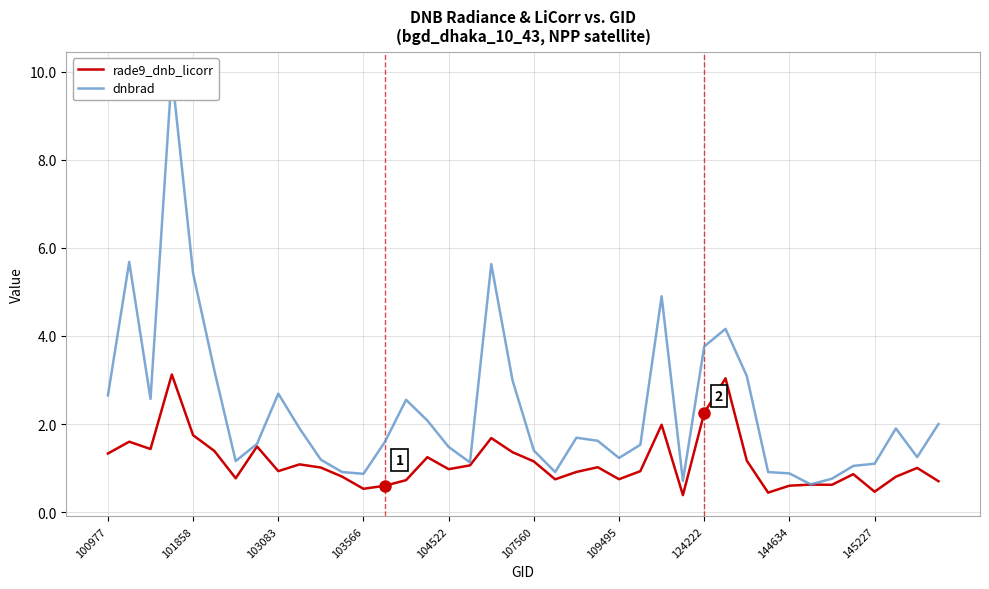

At how many categories does at least one series exceed 4?

6